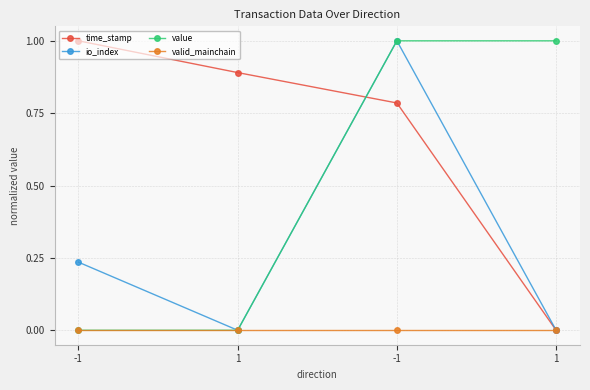

How many data points does each series have?

4